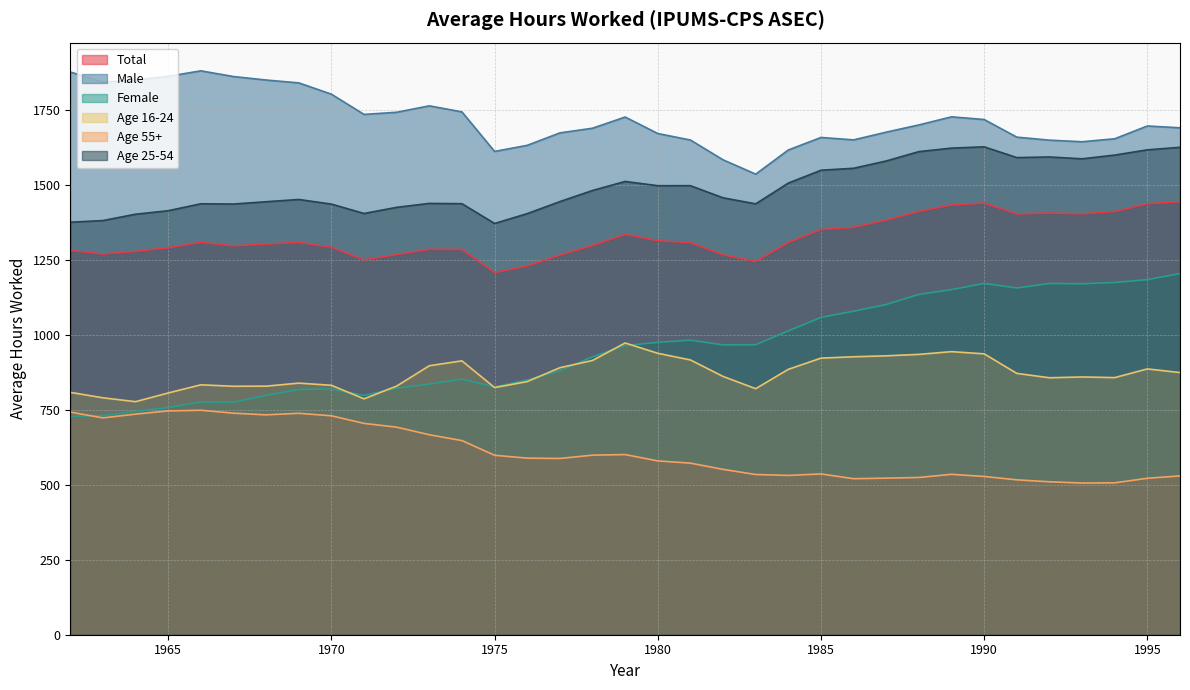

Which category has the highest value in the Age 55+ series?

1966